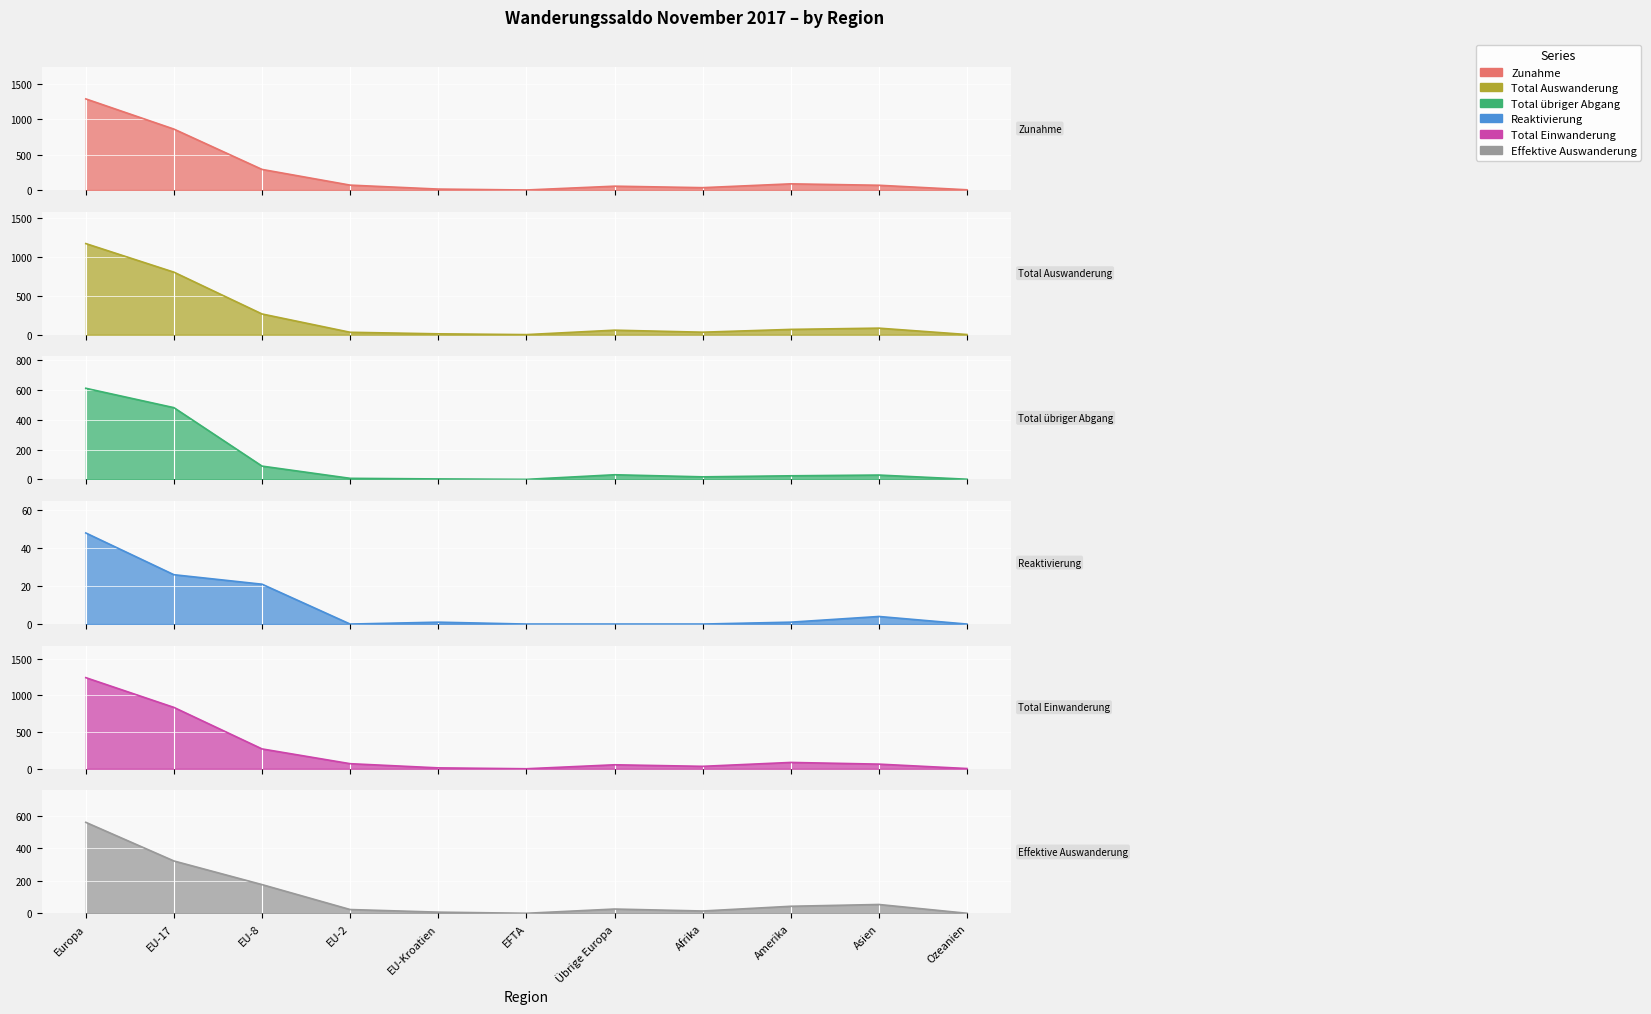

Where does the Total Auswanderung series first go above 58?

Europa